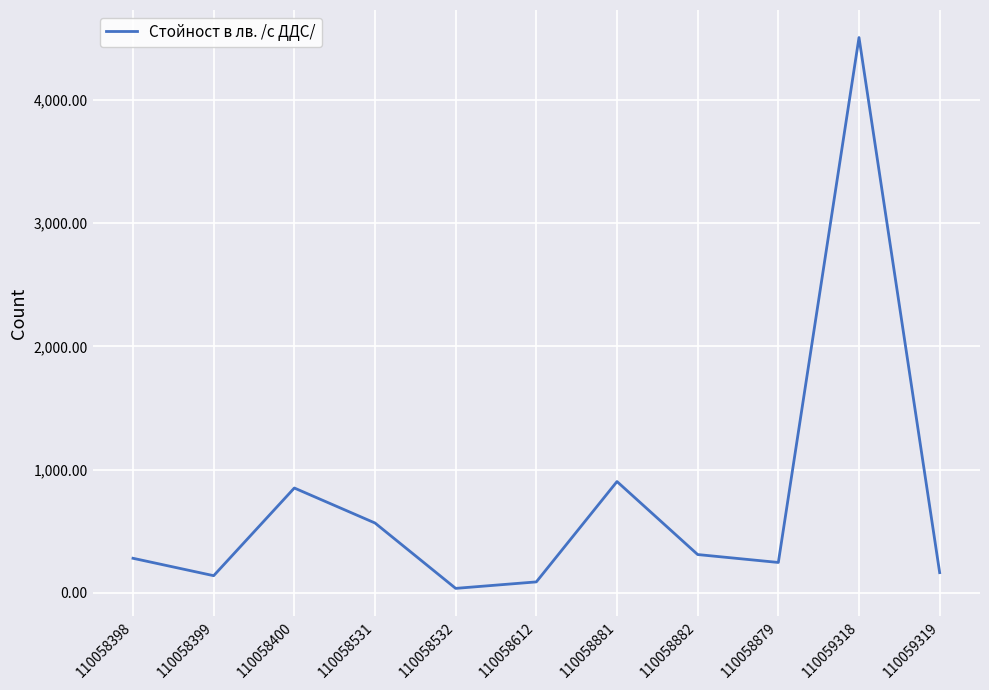

The chart shows a value of 4505.9 at 110059318. True or false?

True